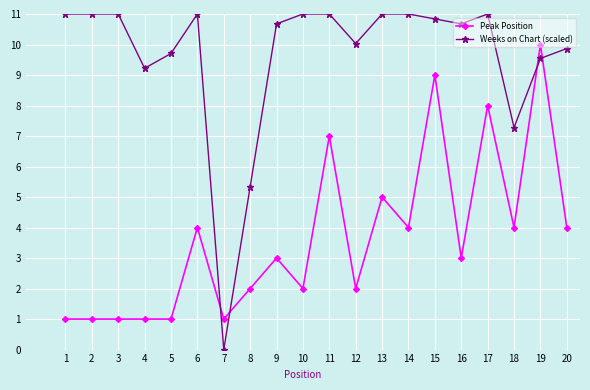

Between which two adjacent categories do Weeks on Chart (scaled) and Peak Position first intersect?

6 and 7